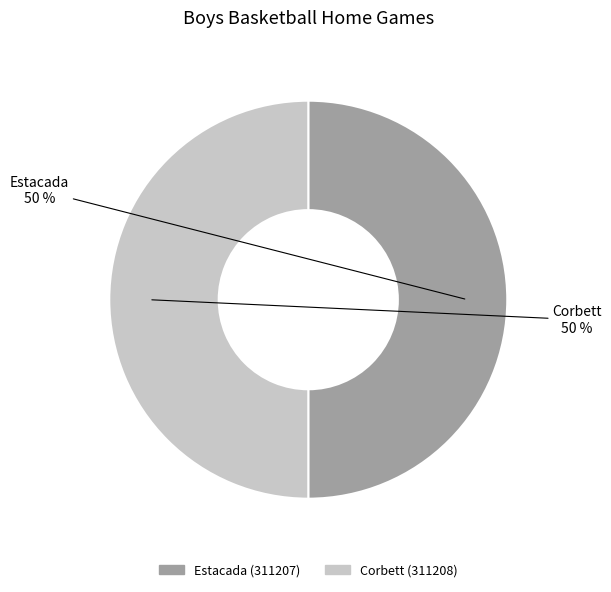

True or false: Corbett accounts for 38% of the total.

False